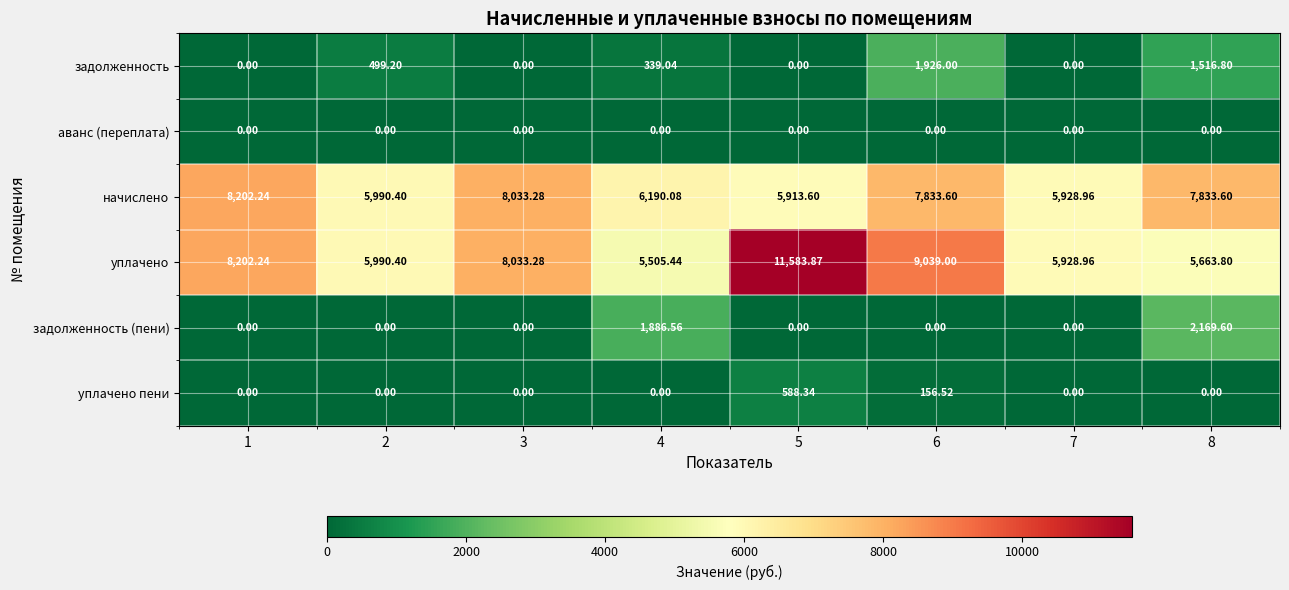

Which series has the largest range (max minus min)?

уплачено